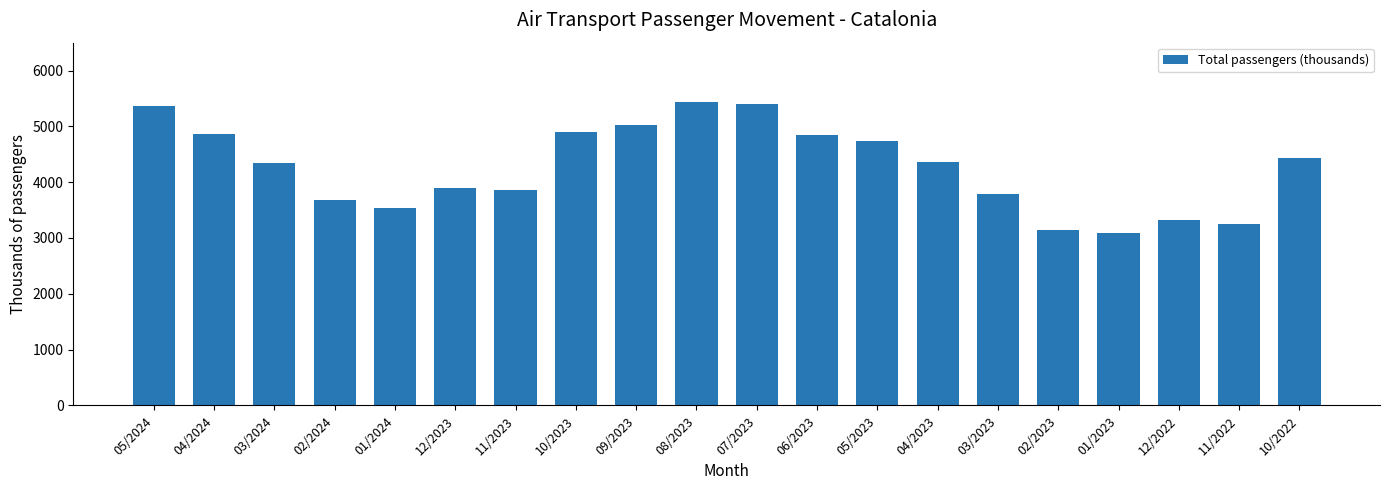

The chart shows a value of 5369.4 at 05/2024. True or false?

True